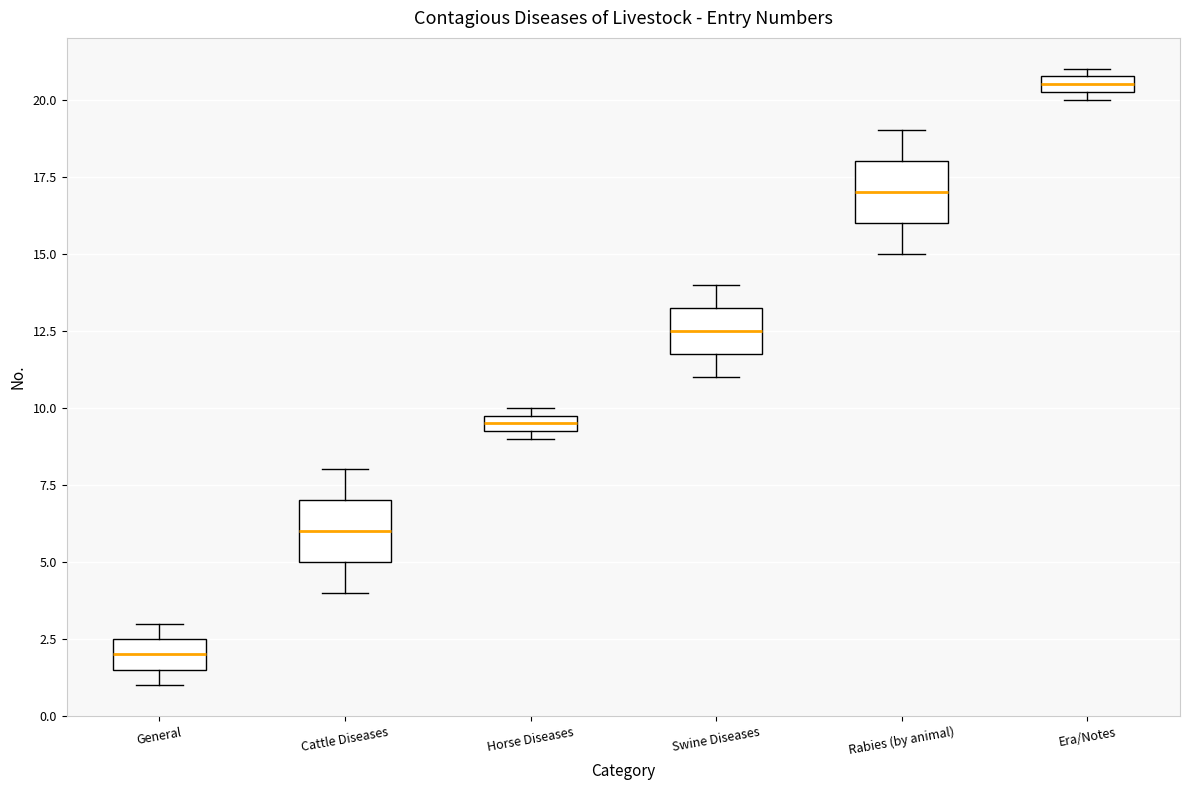

Which box has the highest median line?

Era/Notes